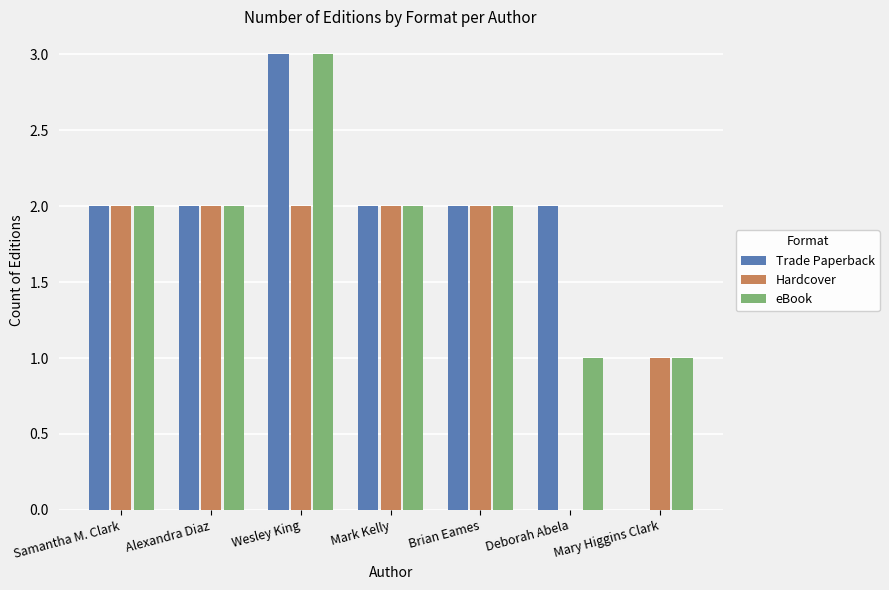

True or false: Hardcover has a value of 2 at Alexandra Diaz.

True